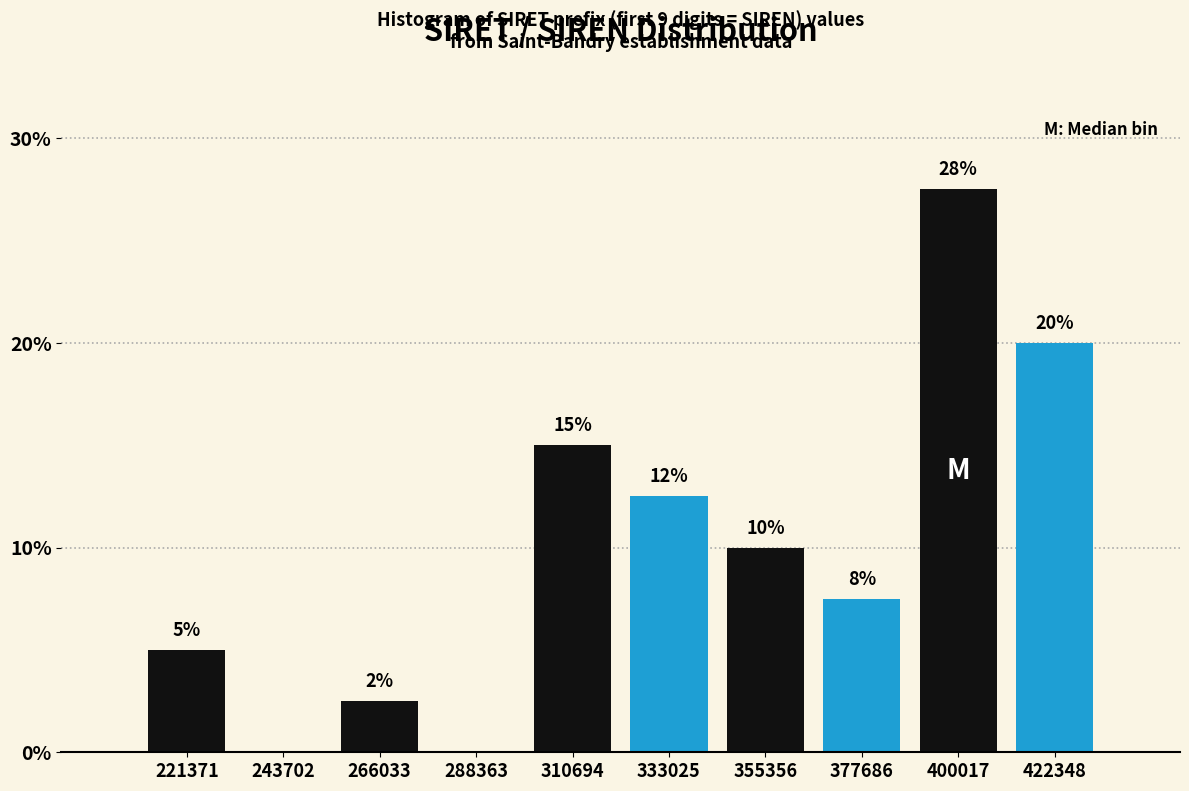

What is the sum of all values?

100.0